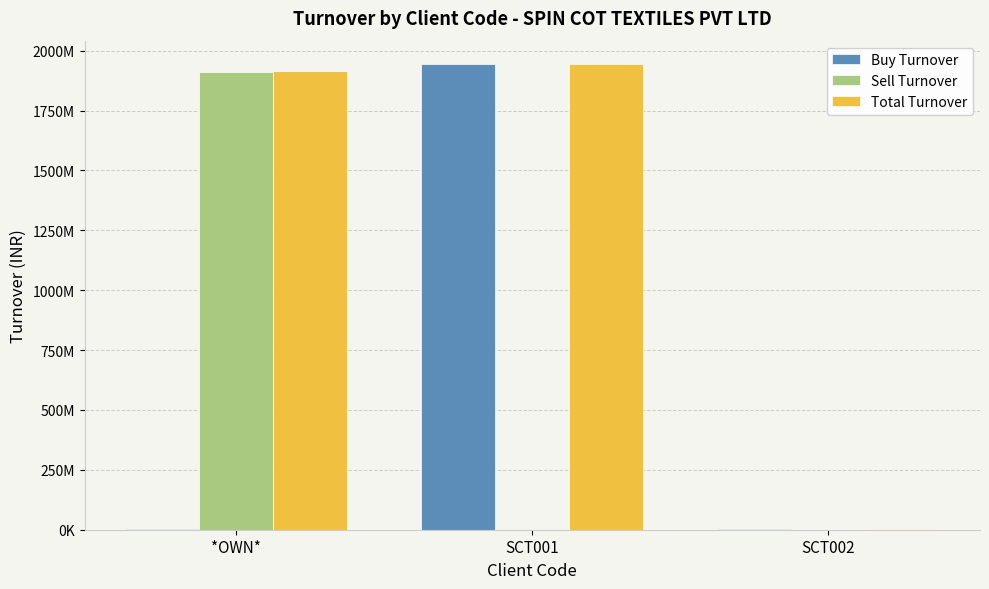

What is the spread (max minus min) of values at SCT002?

1546200